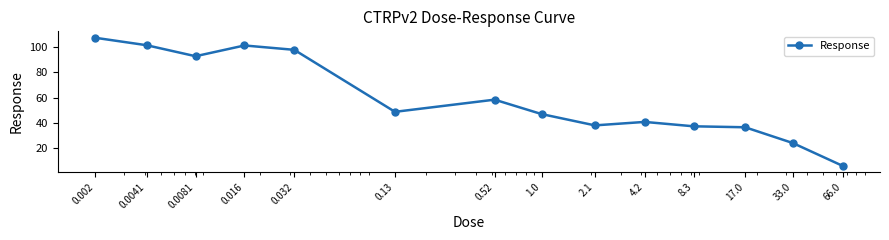

What is the difference between the second highest and minimum values?

95.2